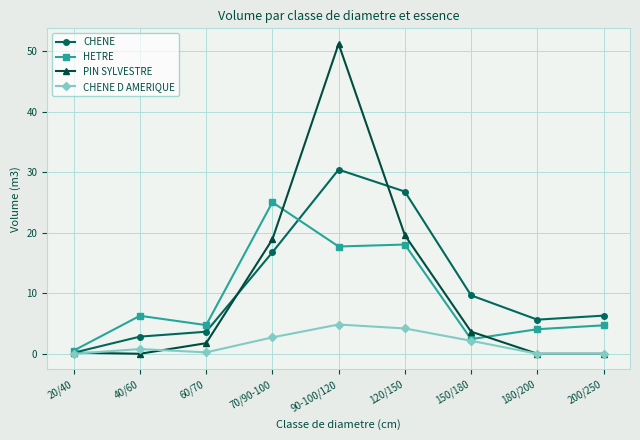

Which series has the largest range (max minus min)?

PIN SYLVESTRE